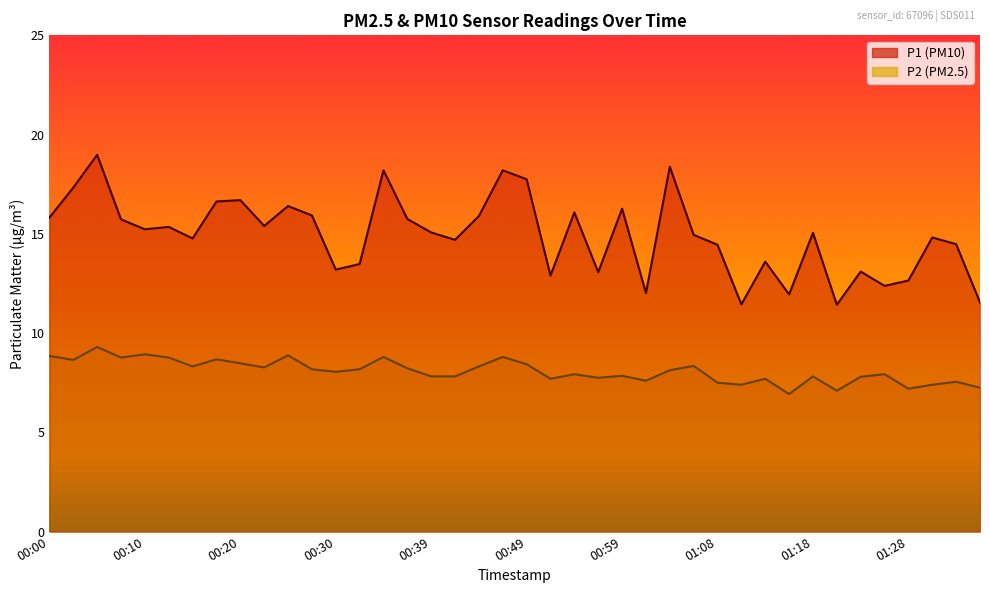

How many values in the P1 series exceed 15?

21